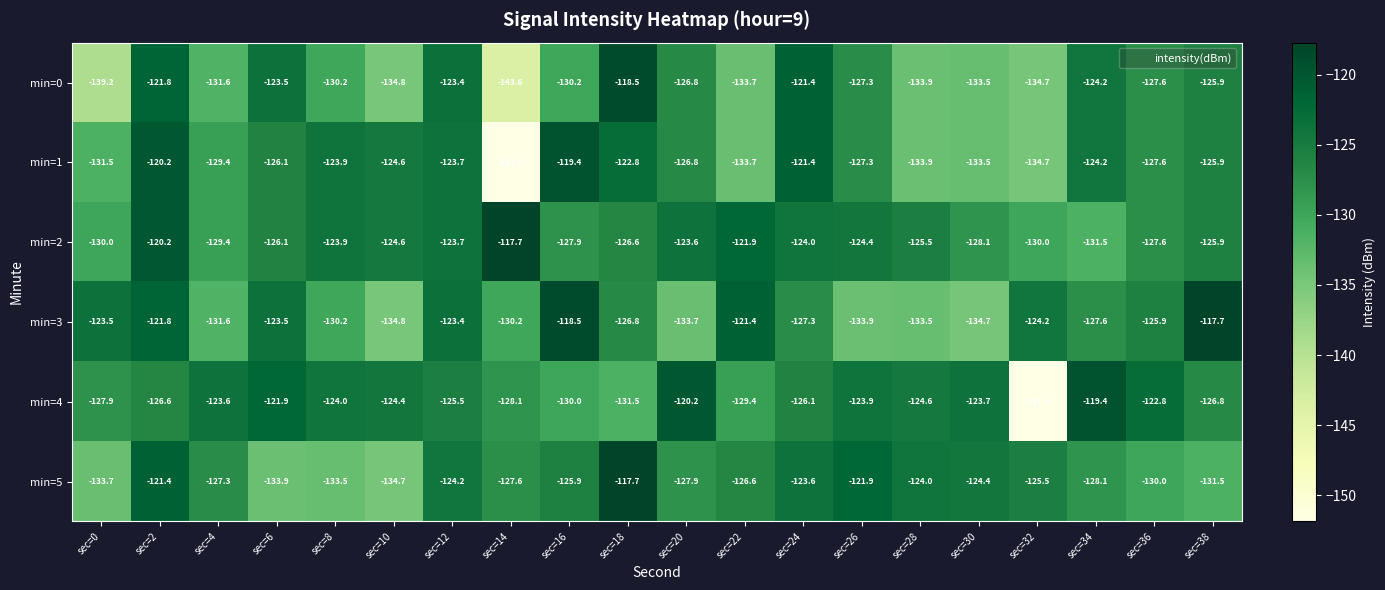

What is the spread (max minus min) of values at sec=30?

11.0